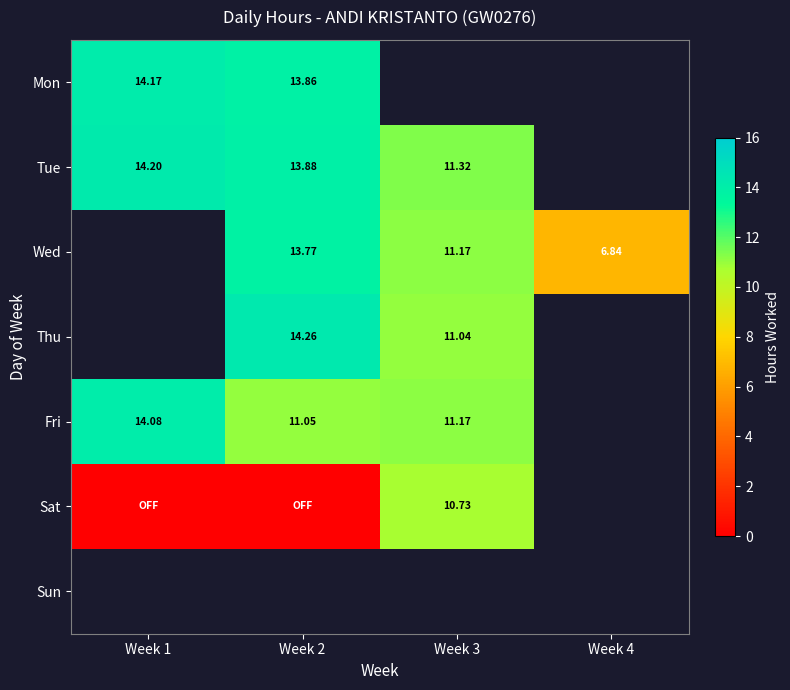

Between Week 1 and Week 3, which series saw the biggest shift?

Sat